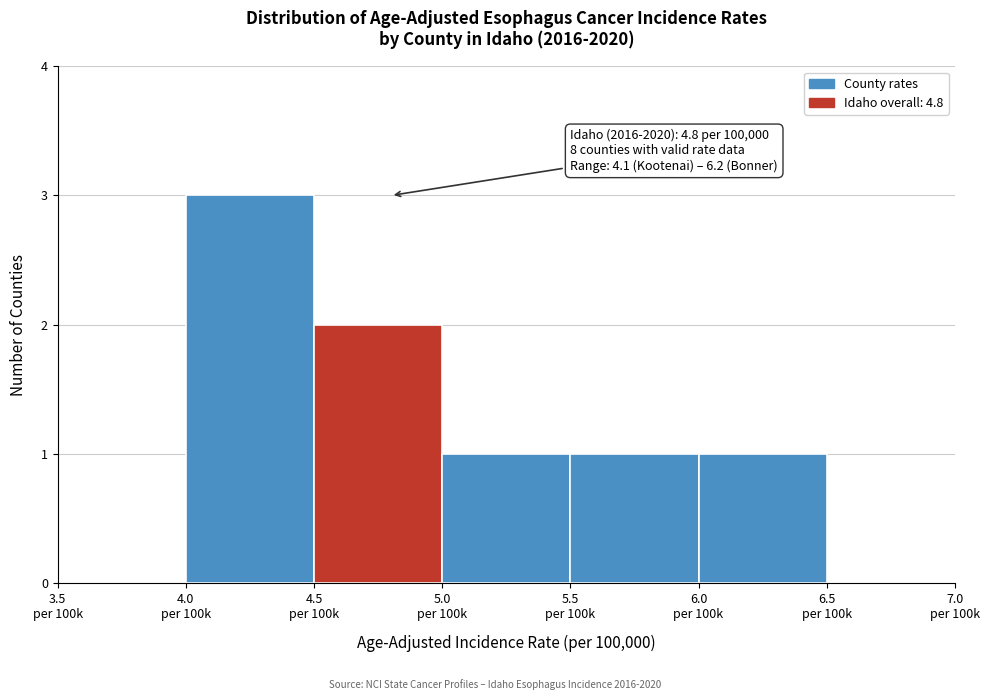

What is the greatest value displayed?

3